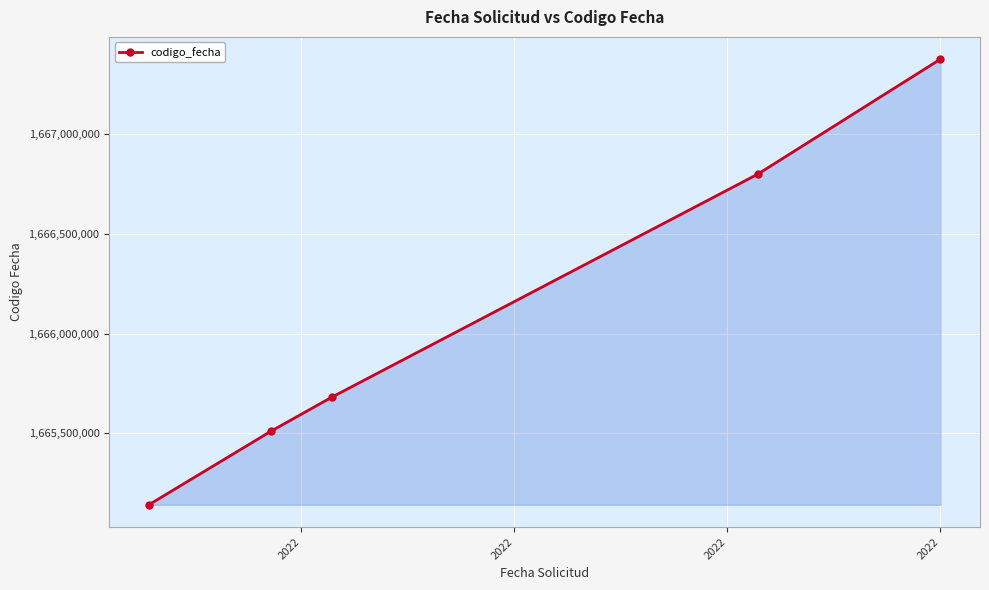

What is the value of the 1st point from the left?

1665141716